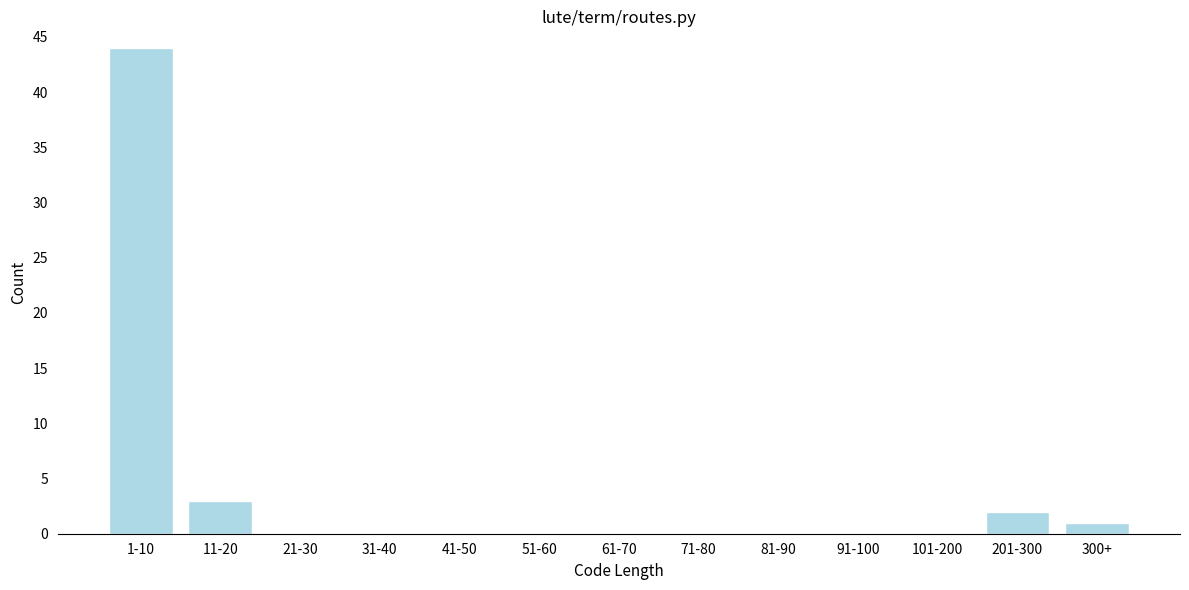

Reading left to right, list all the values displayed in this chart.

1-10=44	11-20=3	21-30=0	31-40=0	41-50=0	51-60=0	61-70=0	71-80=0	81-90=0	91-100=0	101-200=0	201-300=2	300+=1